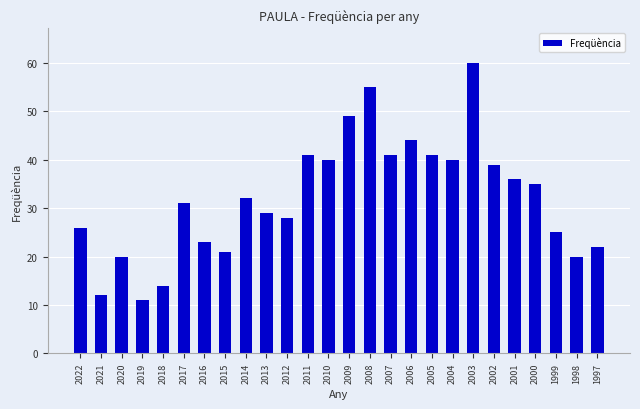

Are the bars grouped side by side (vs. stacked)?

No